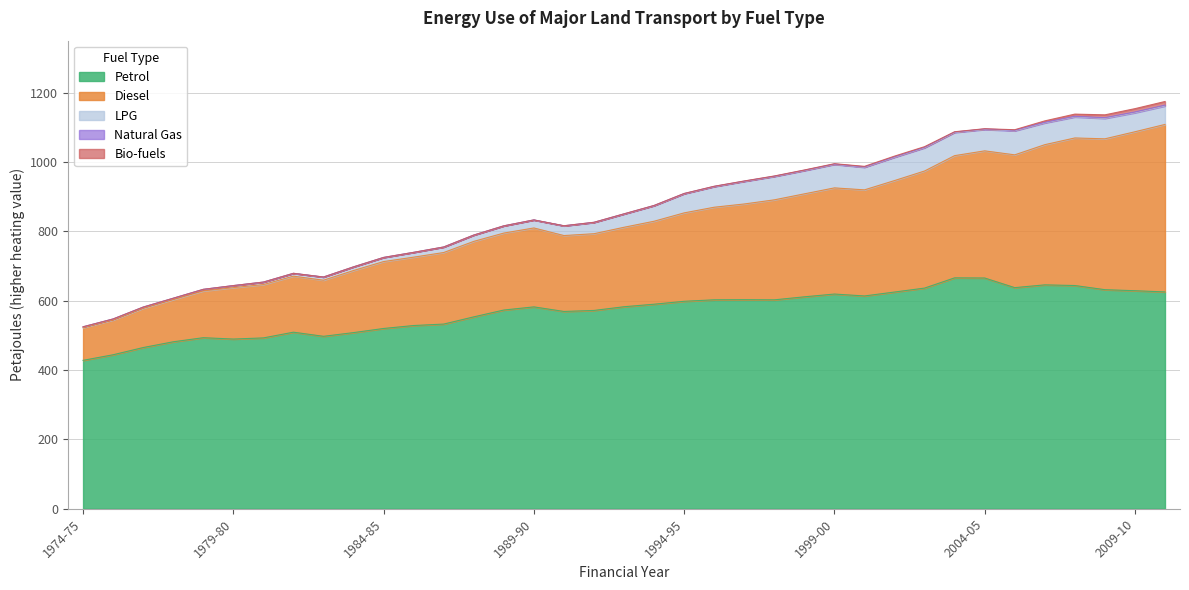

True or false: LPG and Natural Gas cross at least once.

False